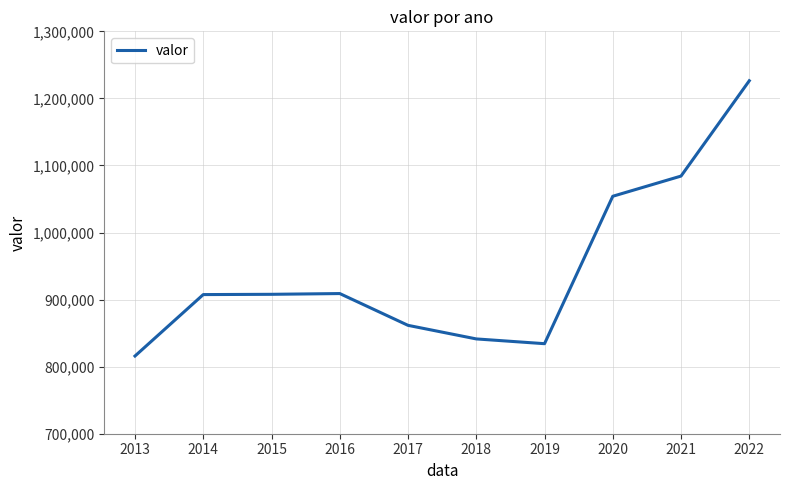

What is the difference between the values at 2022 and 2019?

392059